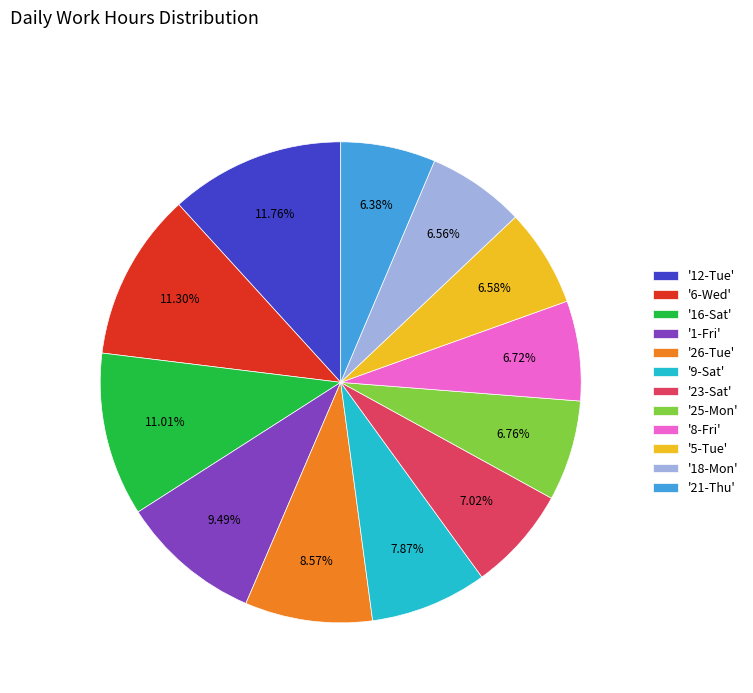

Count the number of slices in the pie.

12